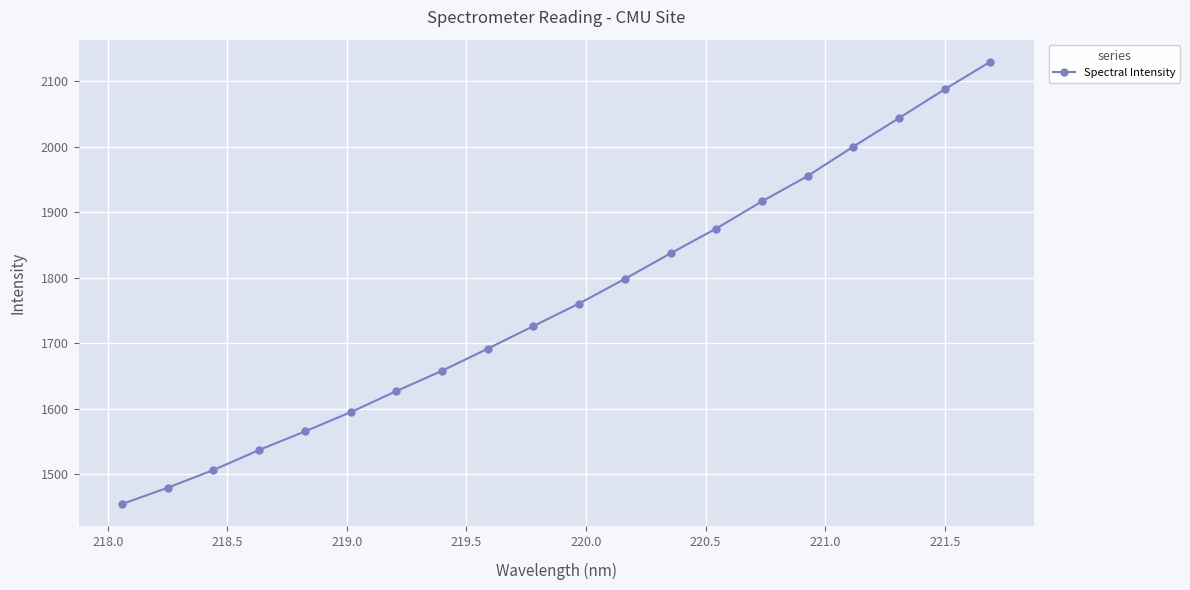

What is the value of the 8th point from the left?

1657.8